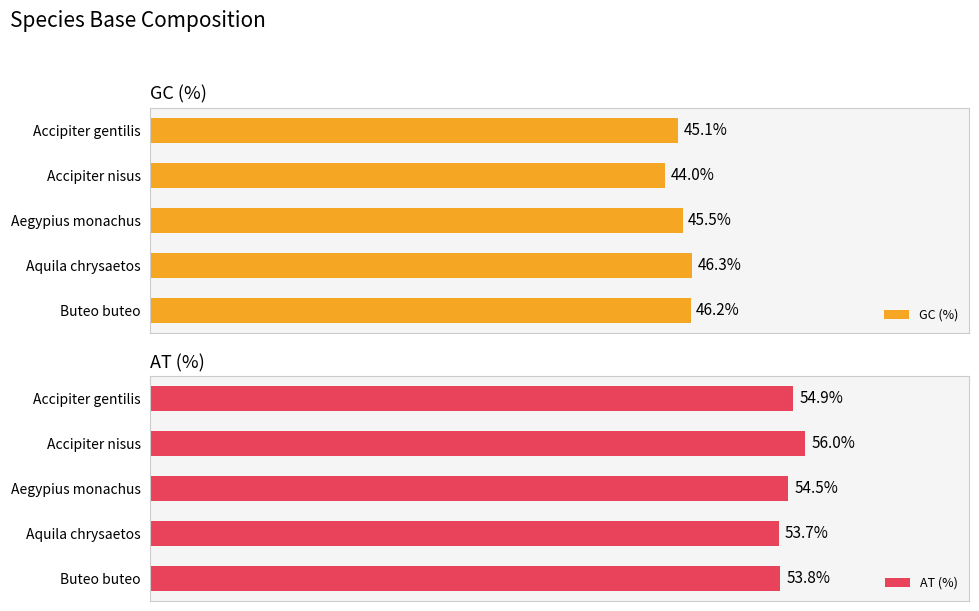

What is the lowest value of the AT (%) series?

53.7